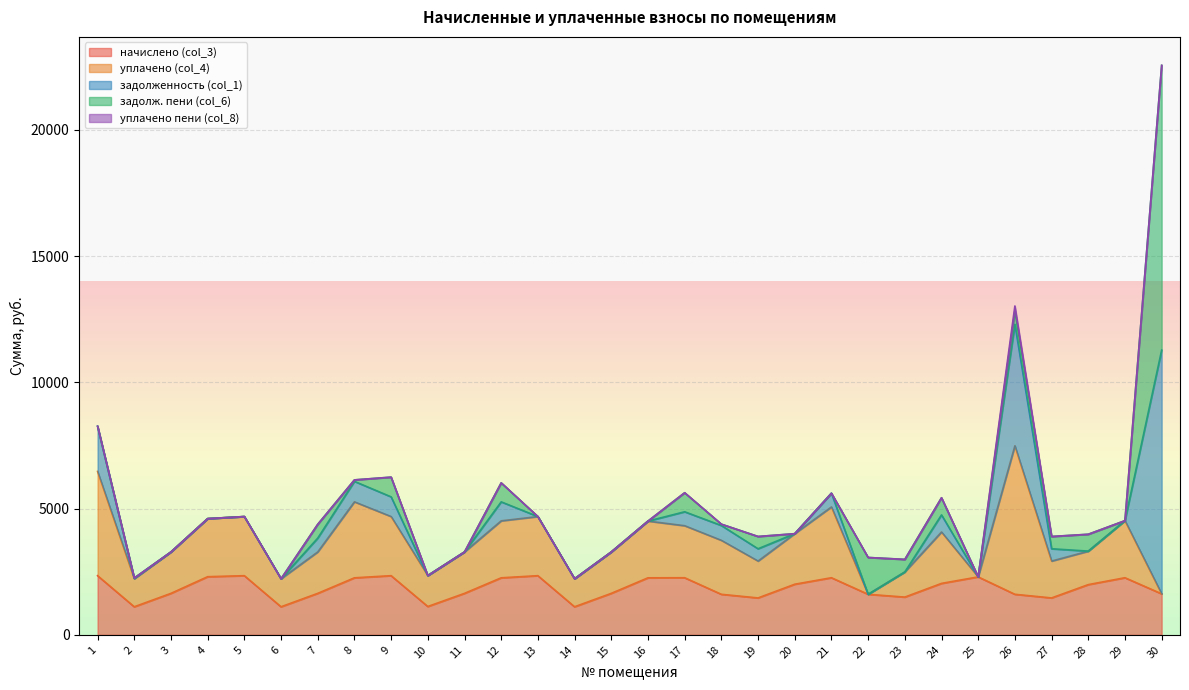

Reading right to left, what are all the values shown in this chart?

начислено (col_3): 30=1622.3	29=2260.1	28=1987.3	27=1460.0	26=1603.9	25=2293.3	24=2035.2	23=1493.2	22=1603.9	21=2260.1	20=2002.0	19=1460.0	18=1603.9	17=2260.1	16=2256.4	15=1640.7	14=1109.8	13=2341.3	12=2256.4	11=1640.7	10=1120.9	9=2341.3	8=2256.4	7=1640.7	6=1109.8	5=2341.3	4=2300.7	3=1640.7	2=1109.8	1=2341.3
уплачено (col_4): 30=0.0	29=2260.1	28=1324.0	27=1460.0	26=5880.8	25=0.0	24=2035.2	23=995.5	22=0.0	21=2803.3	20=2002.0	19=1460.0	18=2136.9	17=2059.6	16=2246.4	15=1640.7	14=1109.8	13=2341.3	12=2256.4	11=1640.7	10=1225.9	9=2341.3	8=3008.6	7=1640.7	6=1109.8	5=2341.3	4=2300.7	3=1640.7	2=1109.8	1=4128.3
задолженность (col_1): 30=9652.4	29=0.0	28=3.5	27=486.7	26=4811.6	25=0.0	24=678.4	23=0.0	22=0.0	21=543.2	20=0.0	19=486.7	18=586.8	17=552.8	16=0.0	15=0.0	14=0.0	13=0.0	12=752.1	11=0.0	10=0.0	9=780.4	8=810.8	7=546.9	6=0.0	5=0.0	4=0.0	3=0.0	2=14.9	1=1787.4
задолж. пени (col_6): 30=11274.7	29=0.0	28=666.8	27=486.7	26=534.6	25=0.0	24=678.4	23=497.8	22=1458.5	21=0.0	20=0.0	19=486.7	18=53.7	17=753.4	16=0.0	15=0.0	14=0.0	13=0.0	12=752.1	11=0.0	10=0.0	9=780.4	8=58.7	7=546.9	6=0.0	5=0.0	4=0.0	3=0.0	2=14.9	1=0.3
уплачено пени (col_8): 30=0.0	29=0.0	28=0.0	27=0.0	26=190.3	25=0.0	24=0.0	23=0.0	22=0.0	21=0.0	20=0.0	19=0.0	18=0.0	17=0.0	16=0.0	15=0.0	14=0.0	13=0.0	12=0.0	11=0.0	10=0.0	9=0.0	8=0.0	7=0.0	6=0.0	5=0.0	4=0.0	3=0.0	2=0.0	1=4.8